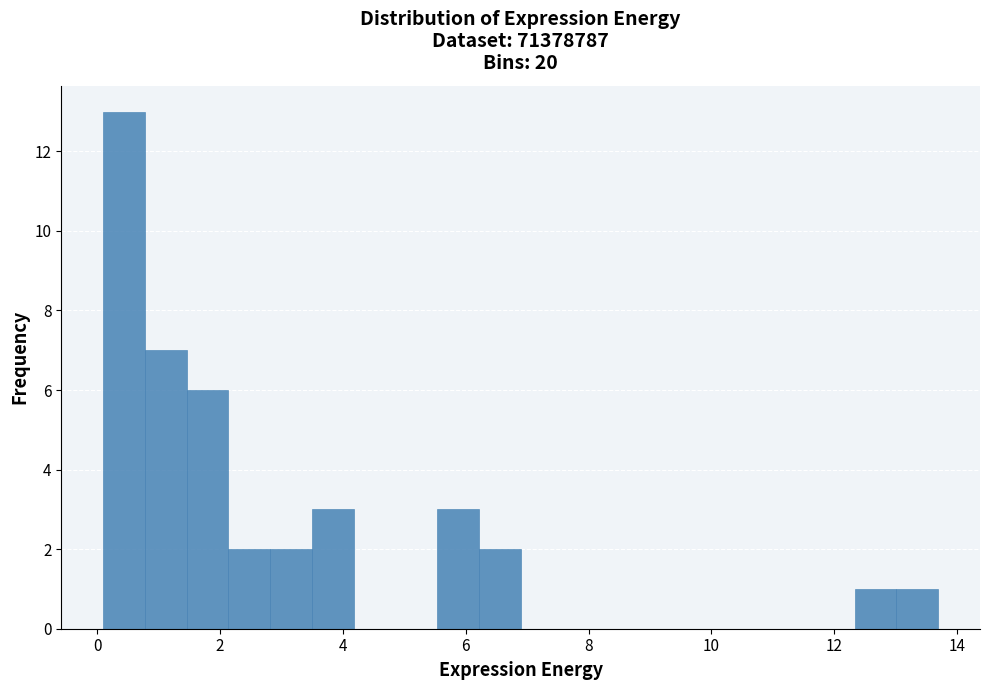

Around what value on the x-axis is the tallest bar? Give the approximate position of its centre, as read against the axis.

0.4